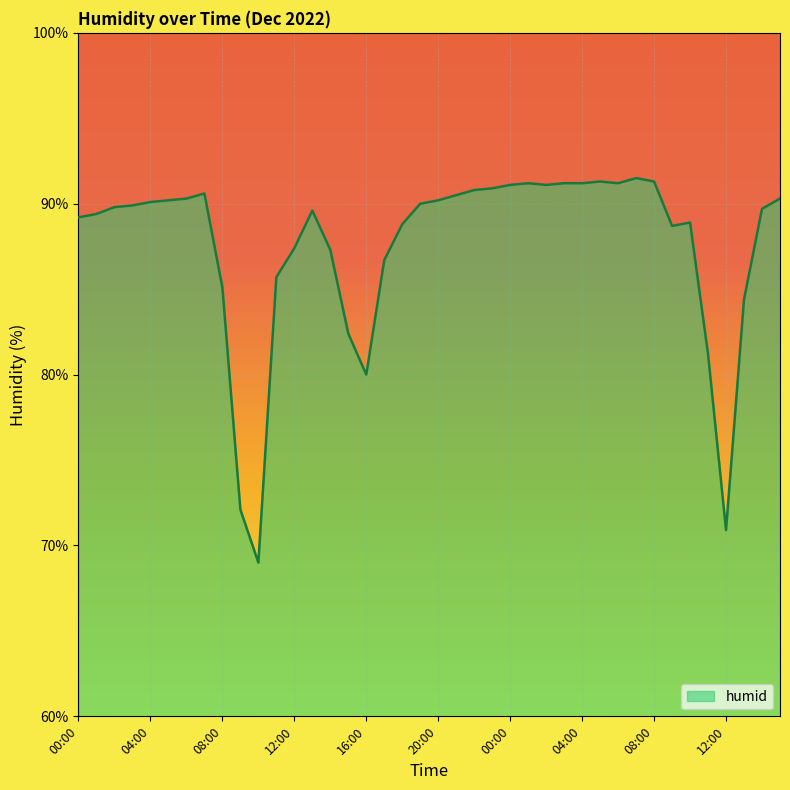

What is the greatest value displayed?

91.5